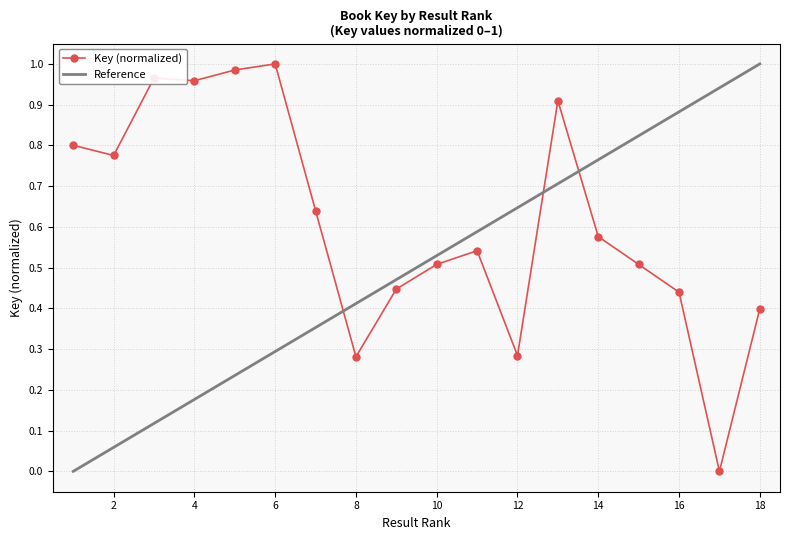

What is the difference between the maximum and minimum values?

1.0